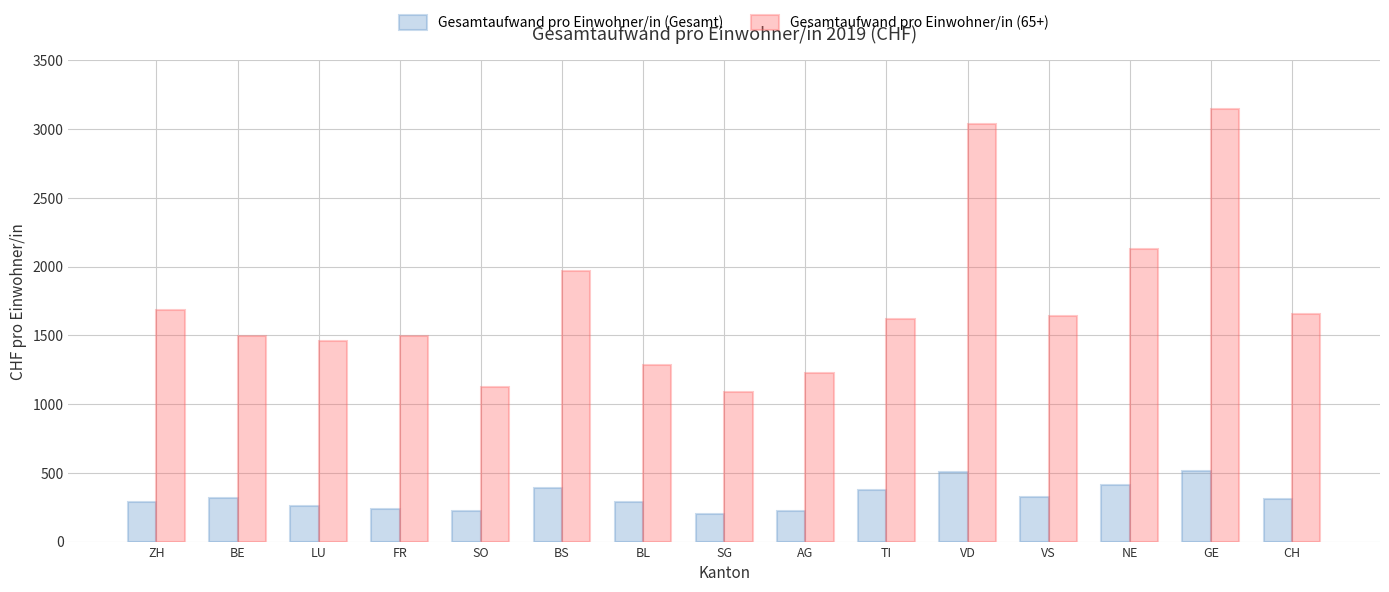

Which series has the widest spread of values?

Gesamtaufwand pro Einwohner/in (65+)